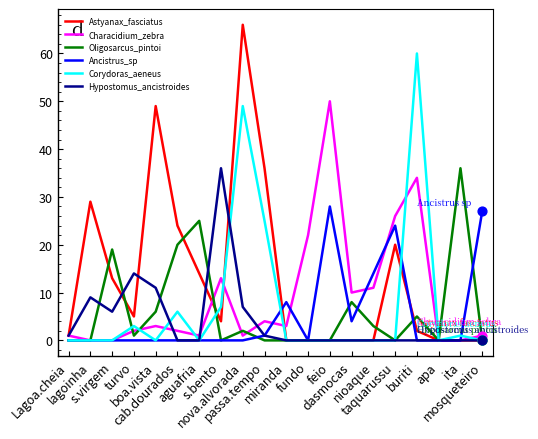

What is the maximum value shown in the chart?

66